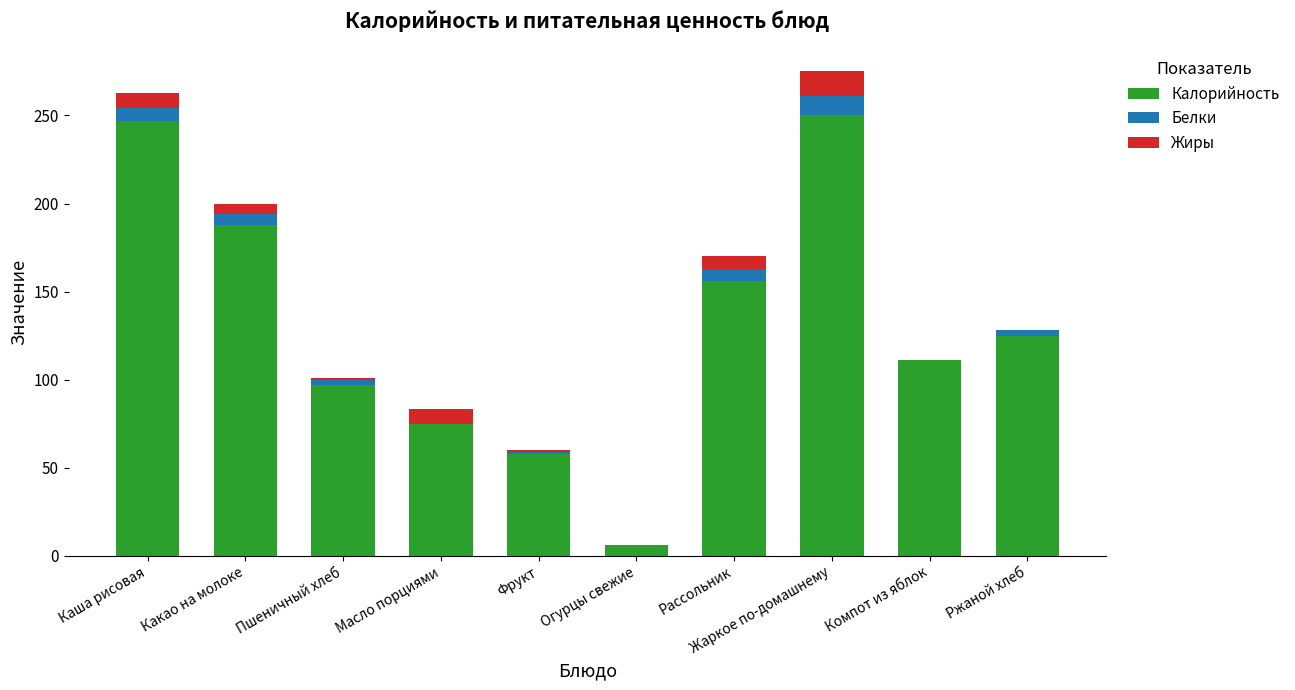

At which label does Калорийность first exceed 125?

Каша рисовая